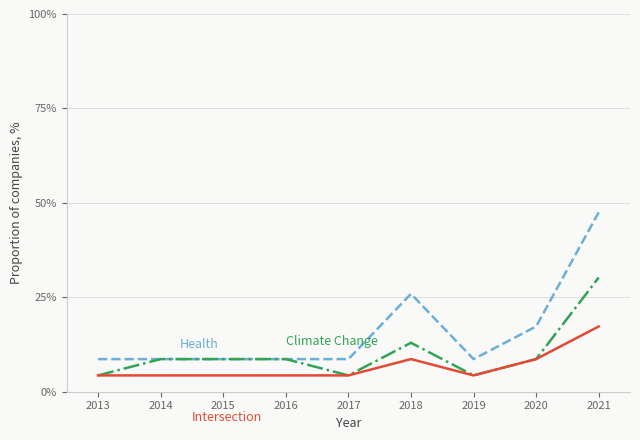

What is the minimum value shown in the chart?

4.3